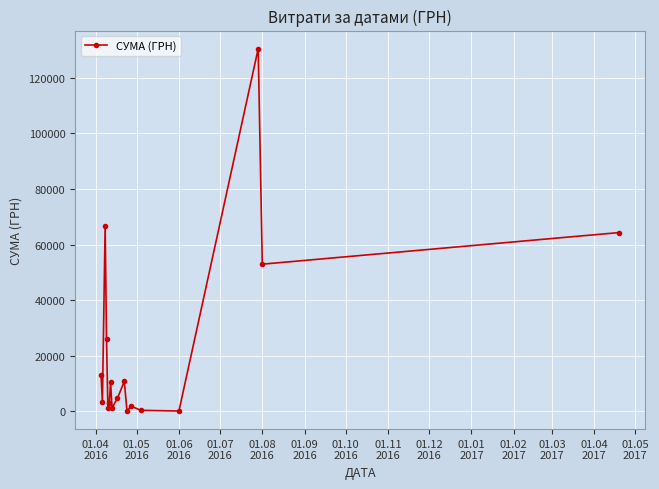

How many points are higher than both their immediate neighbors (excluding endpoints)?

5